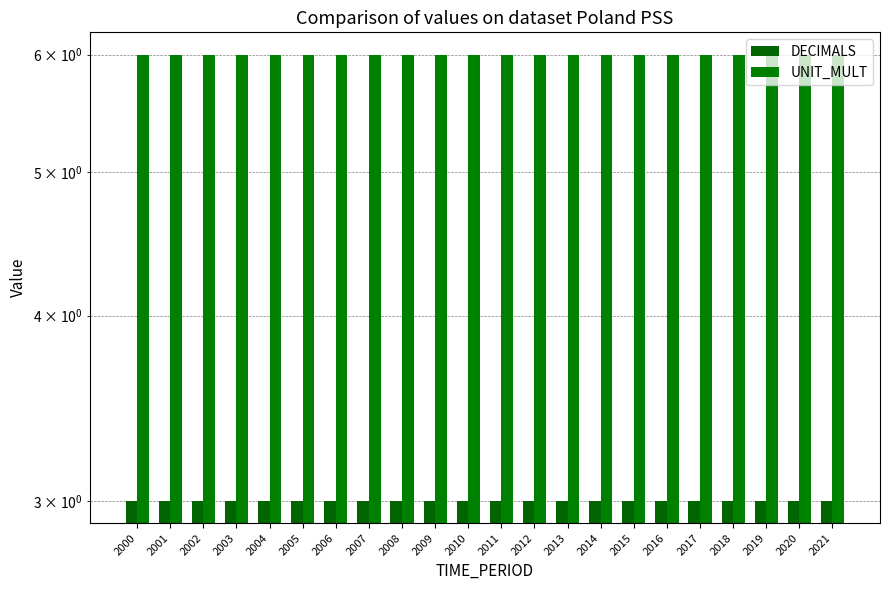

Rank the series by their maximum value, from highest to lowest.

UNIT_MULT, DECIMALS